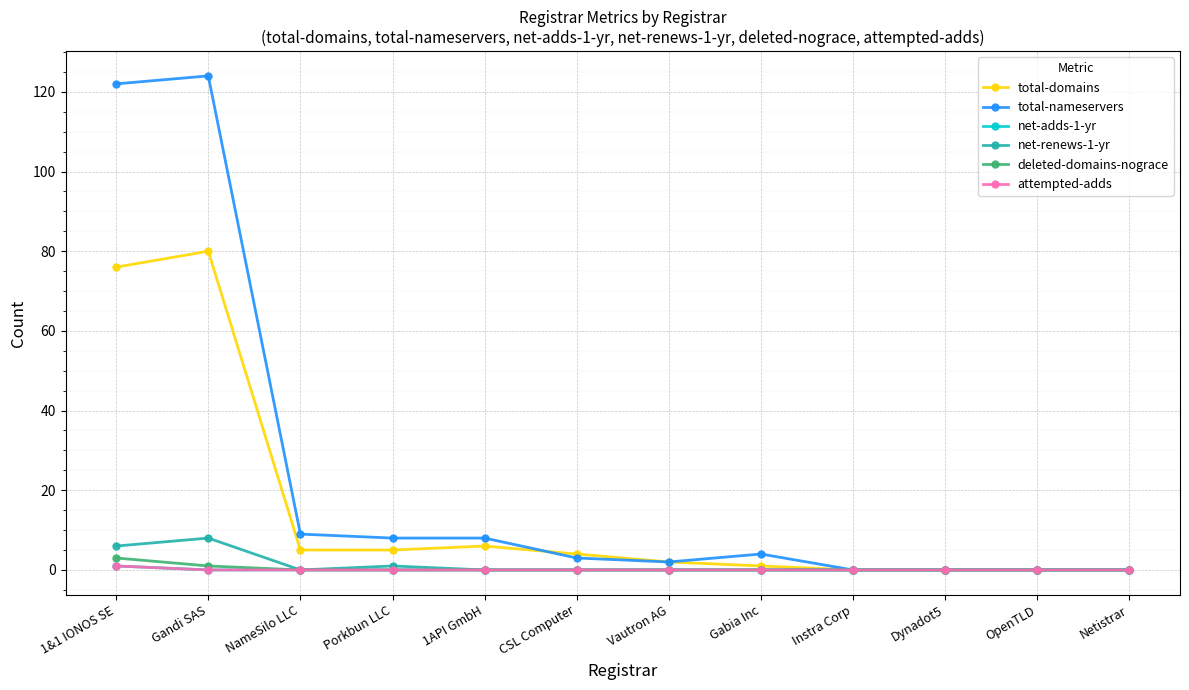

Reading left to right, extract all data points from this chart.

total-domains: 76	80	5	5	6	4	2	1	0	0	0	0
total-nameservers: 122	124	9	8	8	3	2	4	0	0	0	0
net-adds-1-yr: 1	0	0	0	0	0	0	0	0	0	0	0
net-renews-1-yr: 6	8	0	1	0	0	0	0	0	0	0	0
deleted-domains-nograce: 3	1	0	0	0	0	0	0	0	0	0	0
attempted-adds: 1	0	0	0	0	0	0	0	0	0	0	0